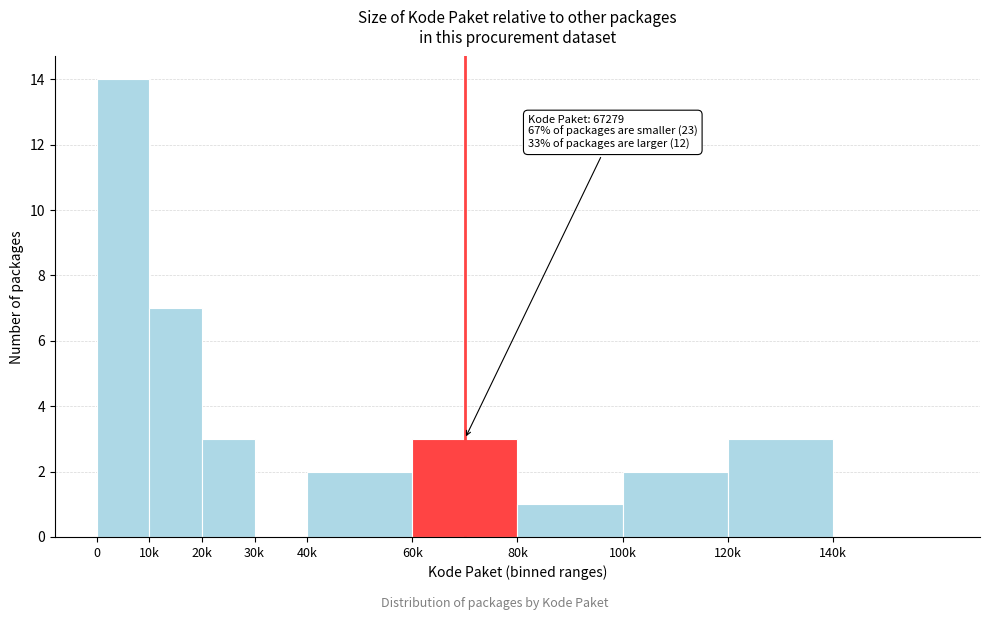

Reading left to right, transcribe all the data shown in this chart.

0=14	10k=7	20k=3	30k=0	40k=2	60k=3	80k=1	100k=2	120k=3	140k=0